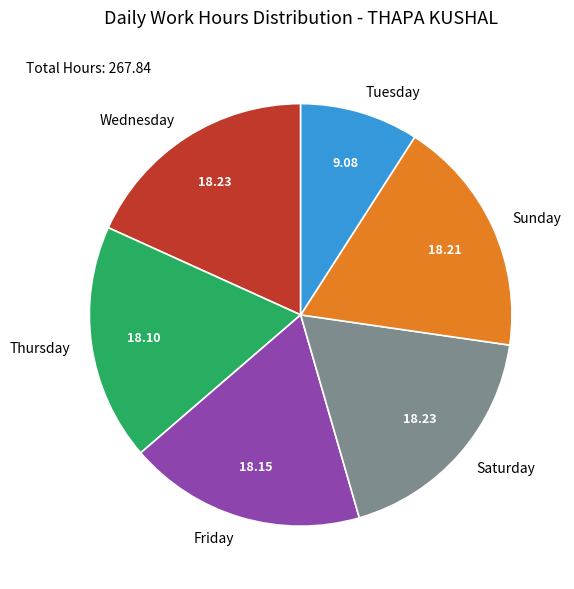

Approximately how many times larger is the value at Thursday compared to Wednesday?

1.0